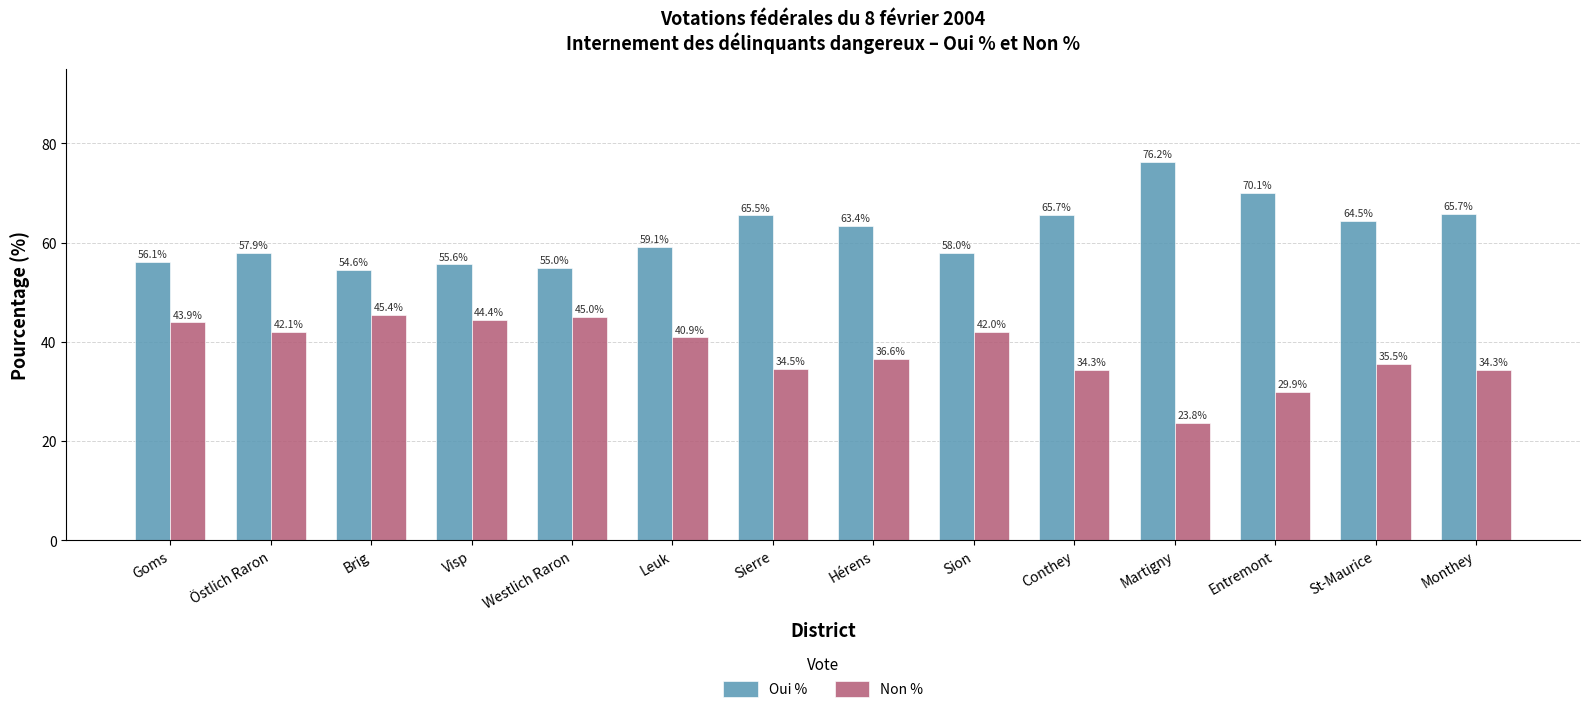

What position from the right is Martigny?

4